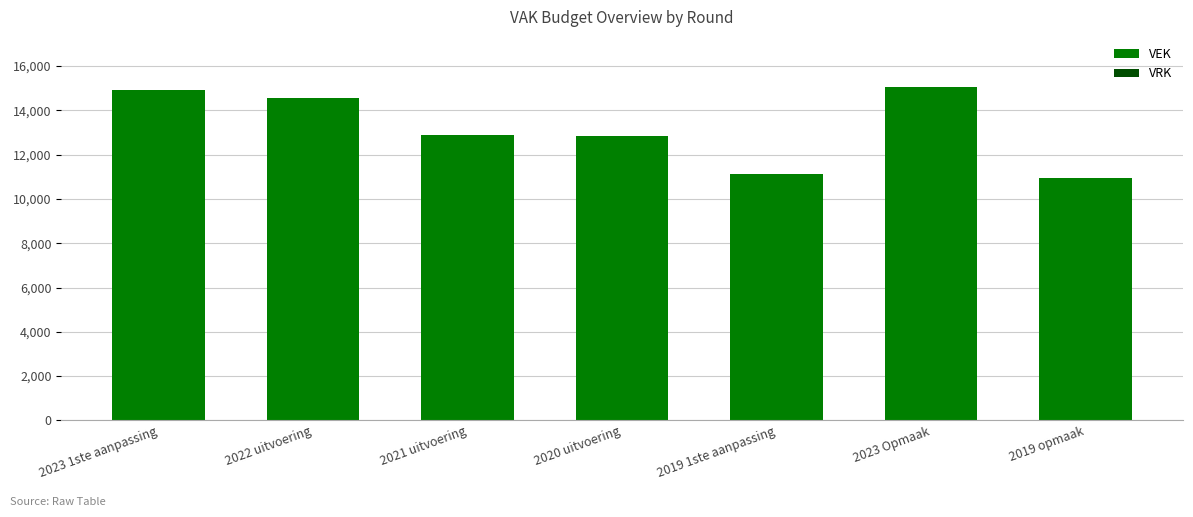

What is the smallest value displayed?

10963